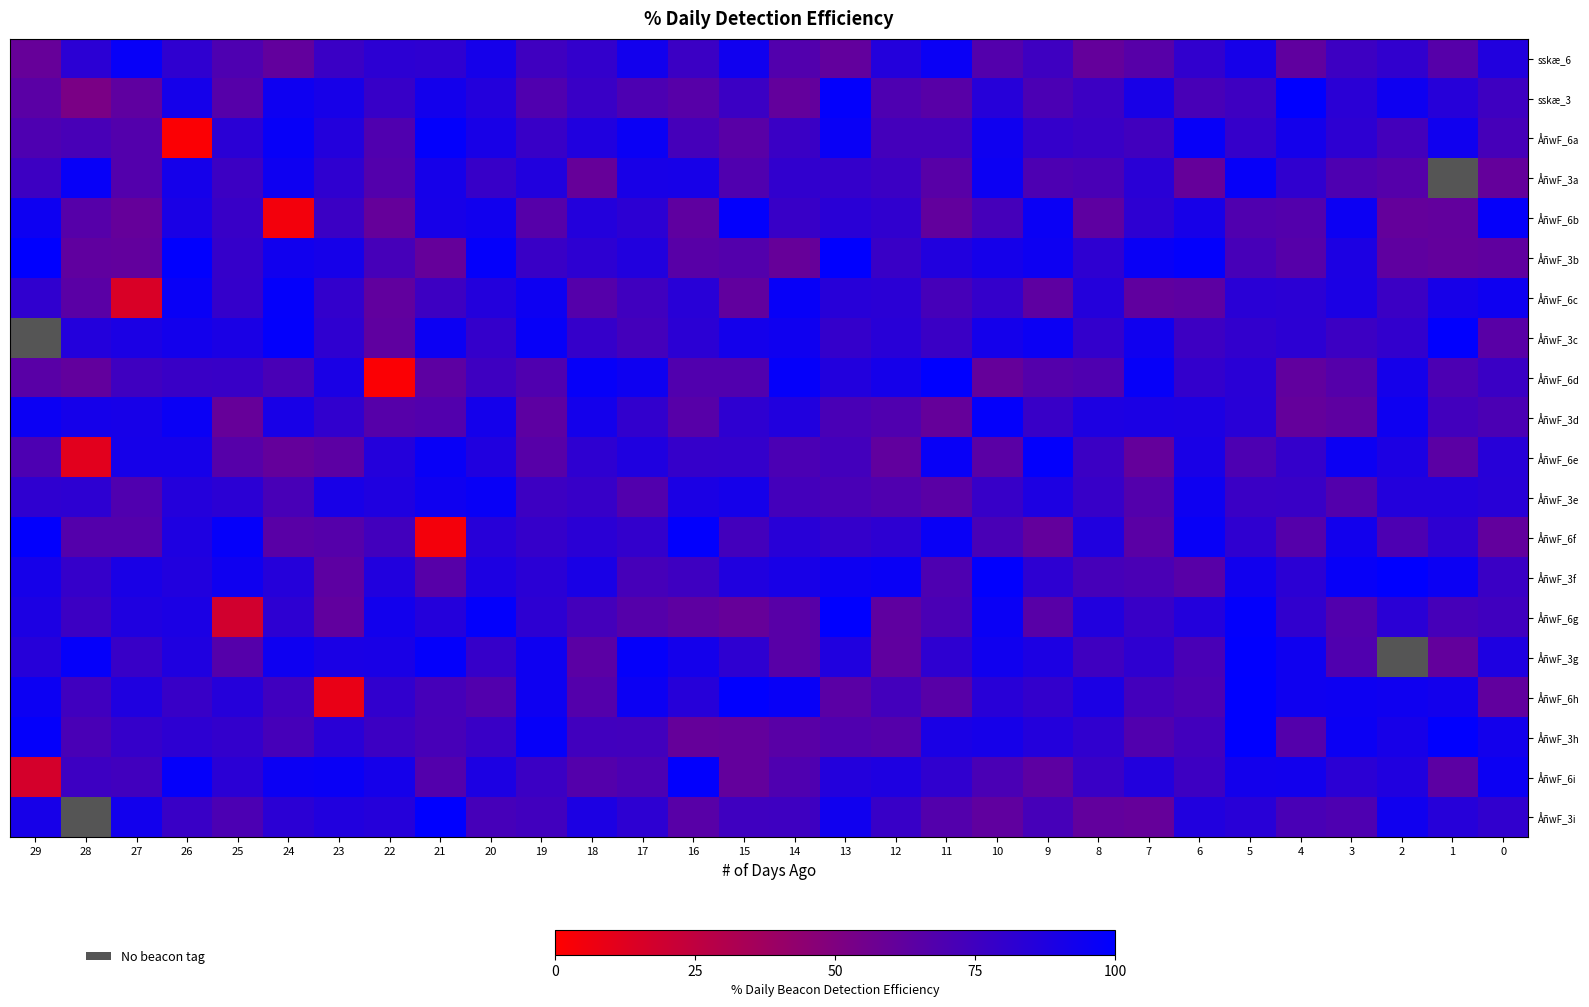

Between 21 and 13, which series saw the biggest shift?

row_12